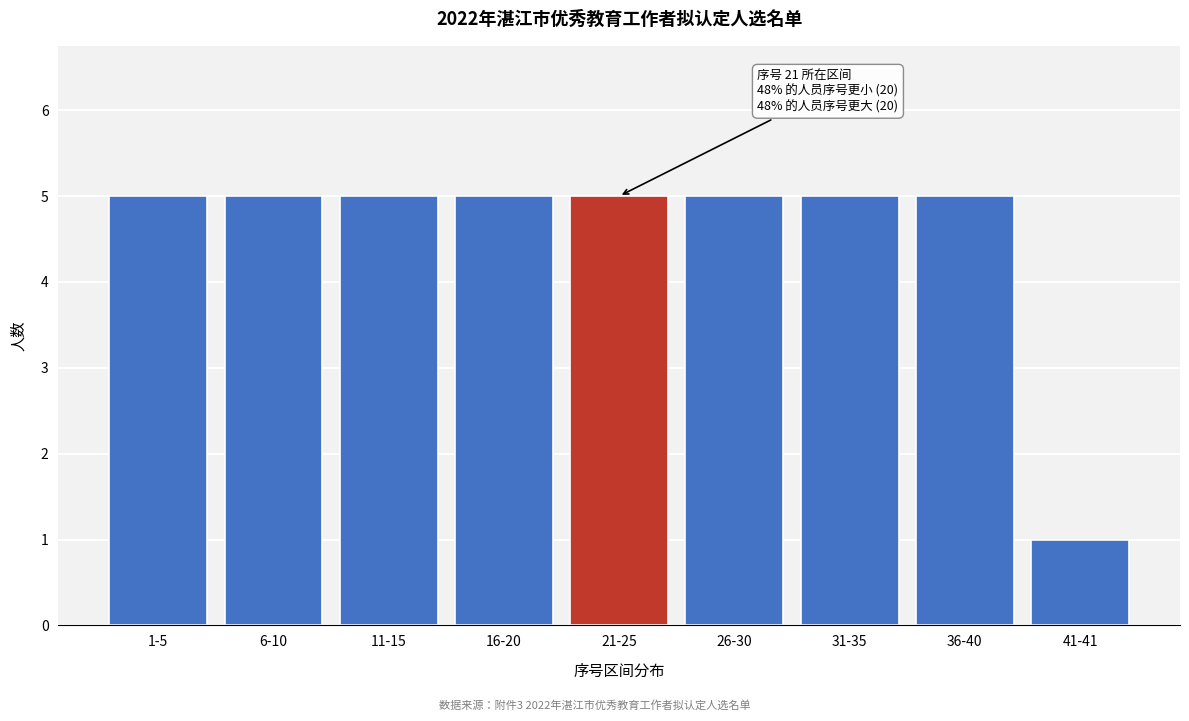

Reading left to right, extract all data points from this chart.

5	5	5	5	5	5	5	5	1